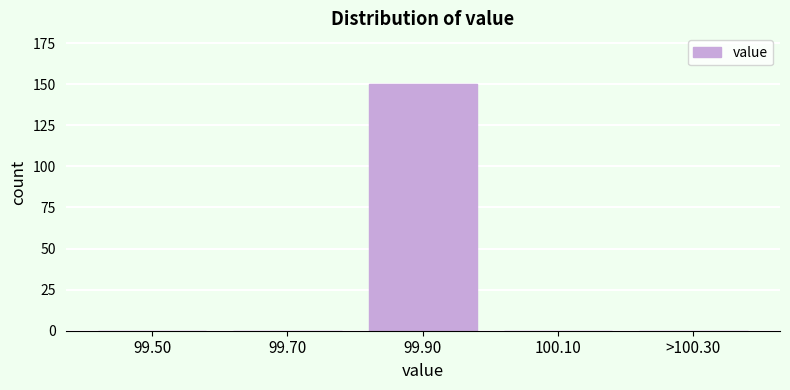

Reading left to right, what are all the values shown in this chart?

99.50=0	99.70=0	99.90=150	100.10=0	>100.30=0